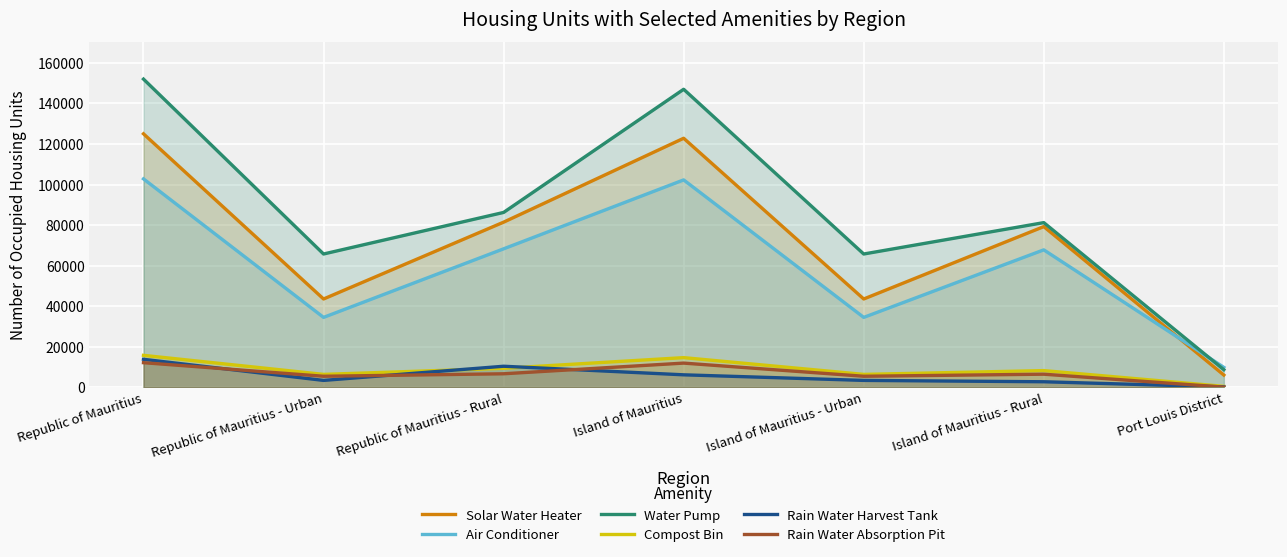

Between Port Louis District and Island of Mauritius - Urban, which is larger?

Island of Mauritius - Urban